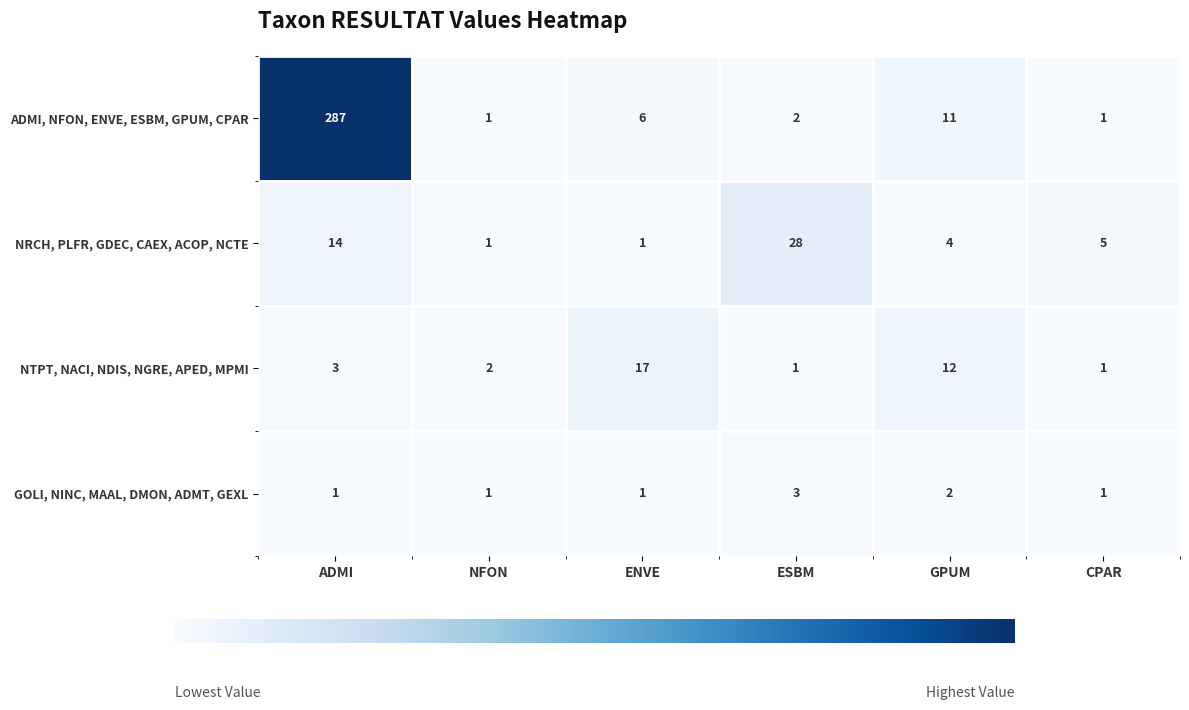

What is the sum of the ADMI, NFON, ENVE, ESBM, GPUM, CPAR values at ENVE and ESBM?

8